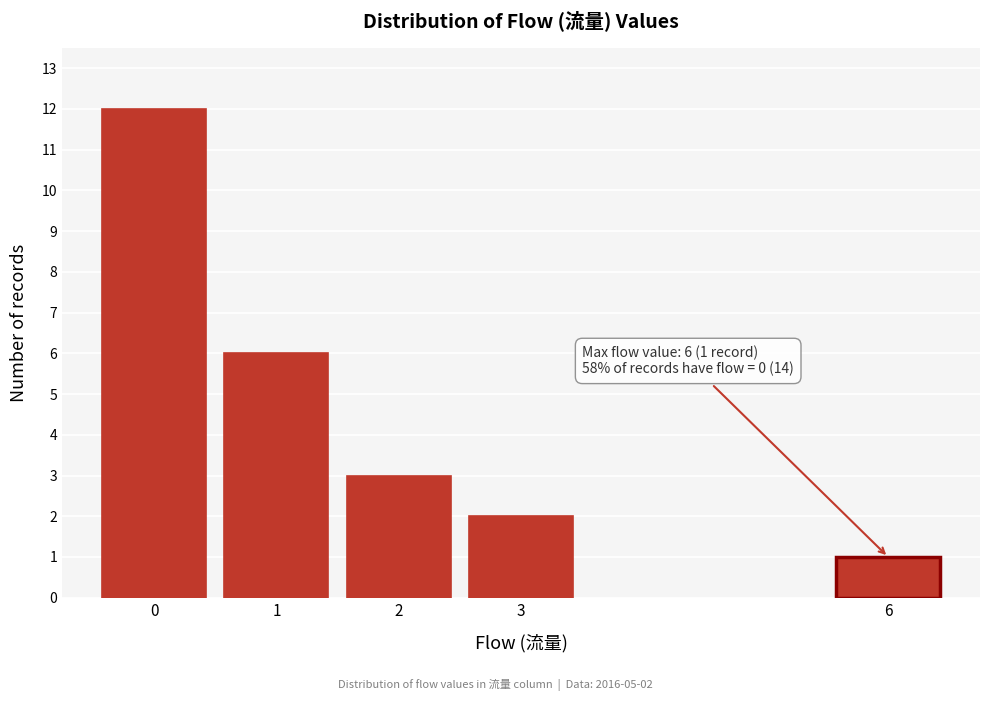

Reading left to right, transcribe all the data shown in this chart.

12	6	3	2	1